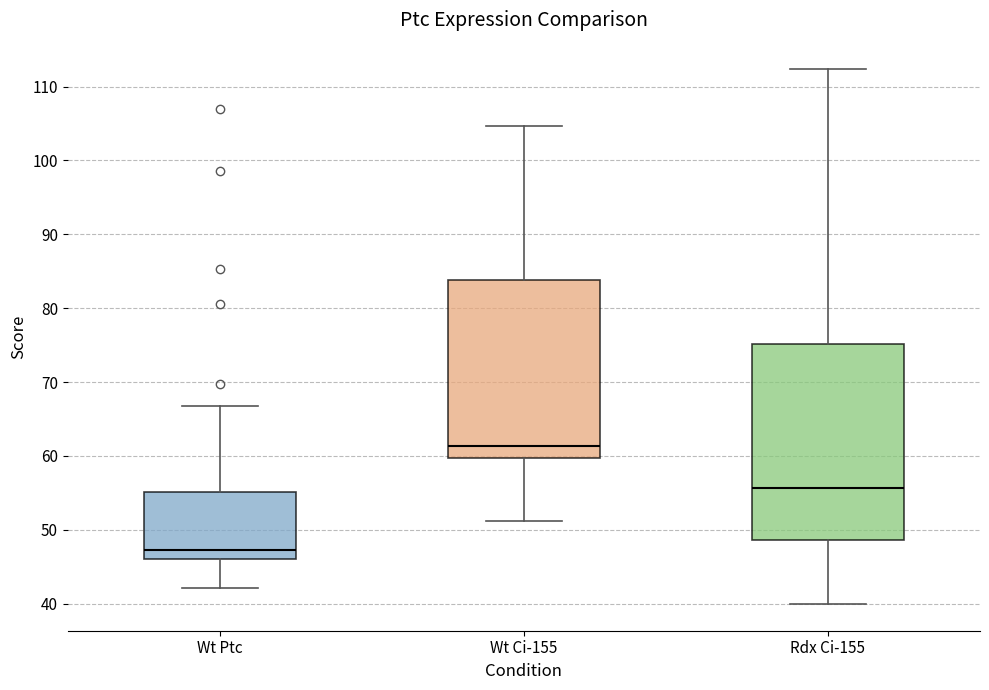

Where does the upper whisker of the box for Wt Ptc end on the y-axis? The values are not printed on the chart, so give them approximately, as read against the axis.

67